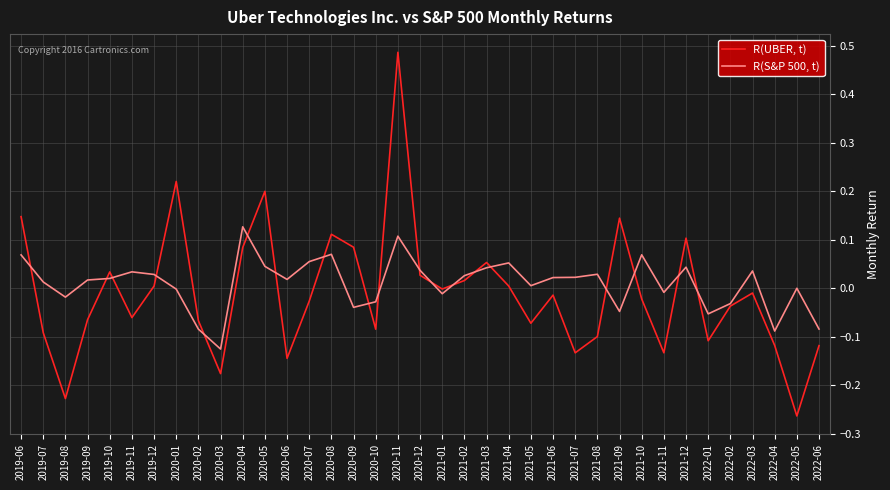

Rank the series by their maximum value, from highest to lowest.

R(UBER, t), R(S&P 500, t)